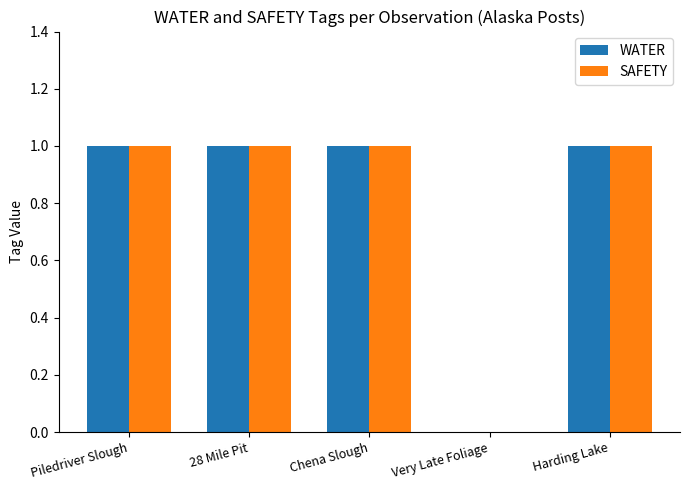

Is the value of SAFETY at Chena Slough greater than the value of WATER at Very Late Foliage?

Yes